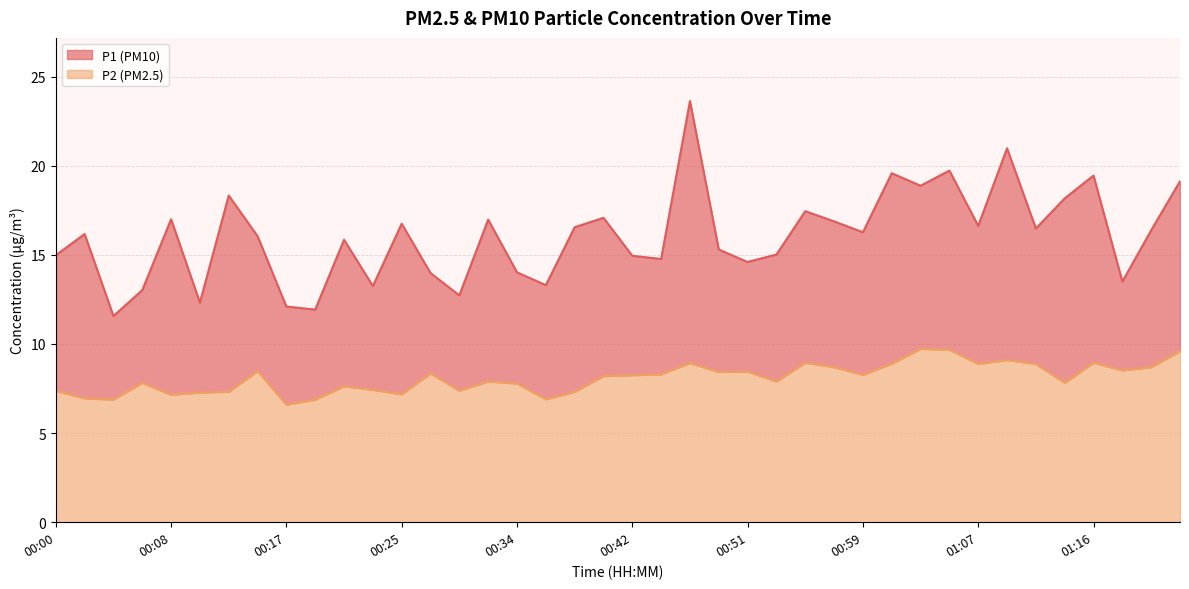

Reading left to right, what are all the values shown in this chart?

P1: 15.0	16.2	11.6	13.0	17.0	12.3	18.3	16.1	12.1	11.9	15.8	13.2	16.8	14.0	12.7	17.0	14.0	13.3	16.6	17.1	14.9	14.8	23.6	15.3	14.6	15.0	17.4	16.9	16.3	19.6	18.9	19.7	16.6	21.0	16.5	18.2	19.4	13.5	16.4	19.1
P2: 7.4	7.0	6.9	7.8	7.2	7.3	7.3	8.5	6.6	6.9	7.6	7.4	7.2	8.3	7.4	7.9	7.8	6.9	7.3	8.2	8.2	8.3	8.9	8.4	8.4	7.9	8.9	8.7	8.3	8.9	9.7	9.7	8.9	9.1	8.9	7.8	8.9	8.5	8.7	9.6